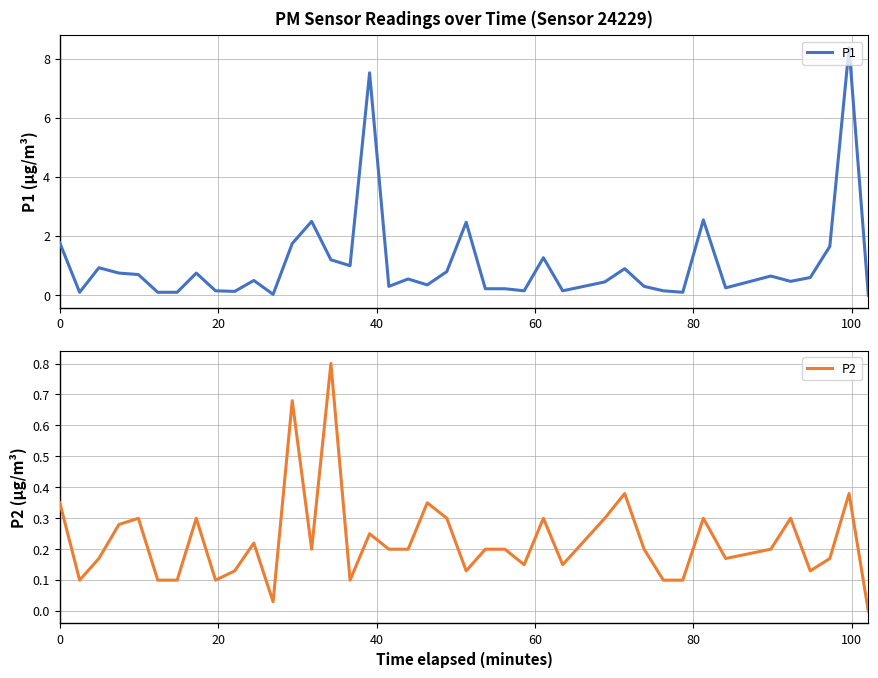

Is it true that P1 equals 0.8 at 60?

True